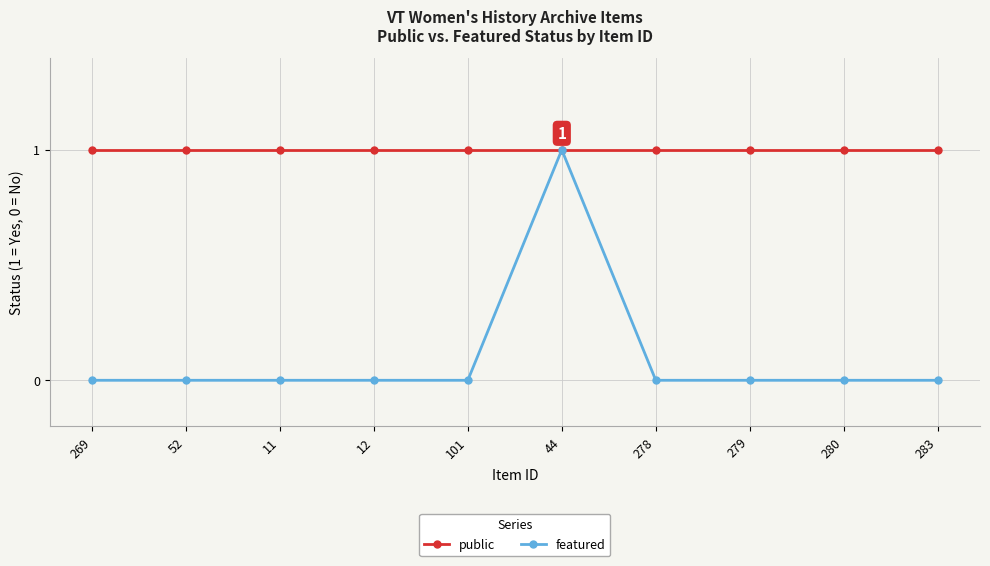

Count the number of categories in the chart.

10